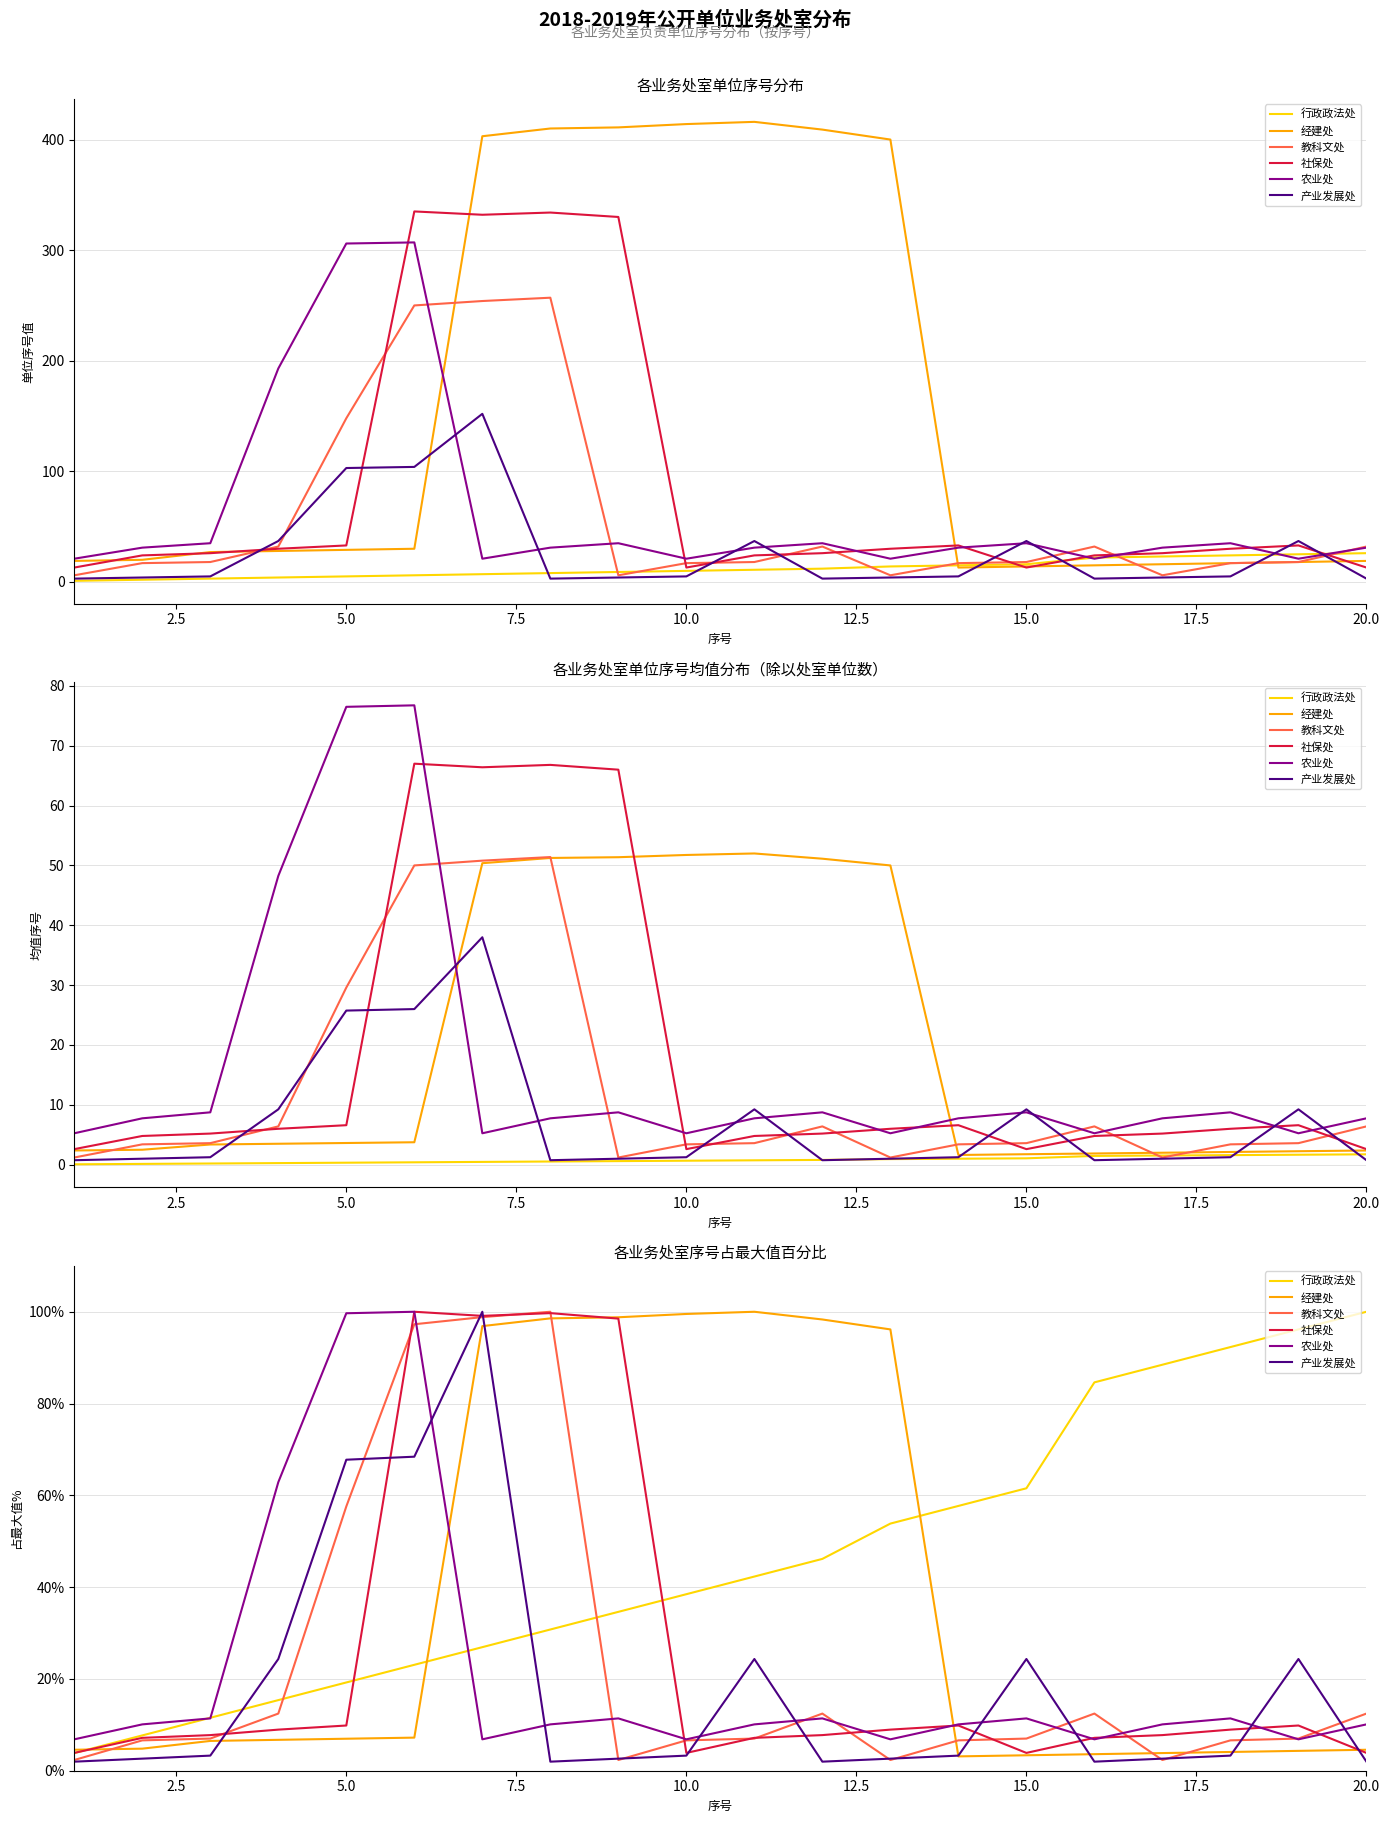

True or false: 行政政法处 has more than 1 interior local peaks.

False